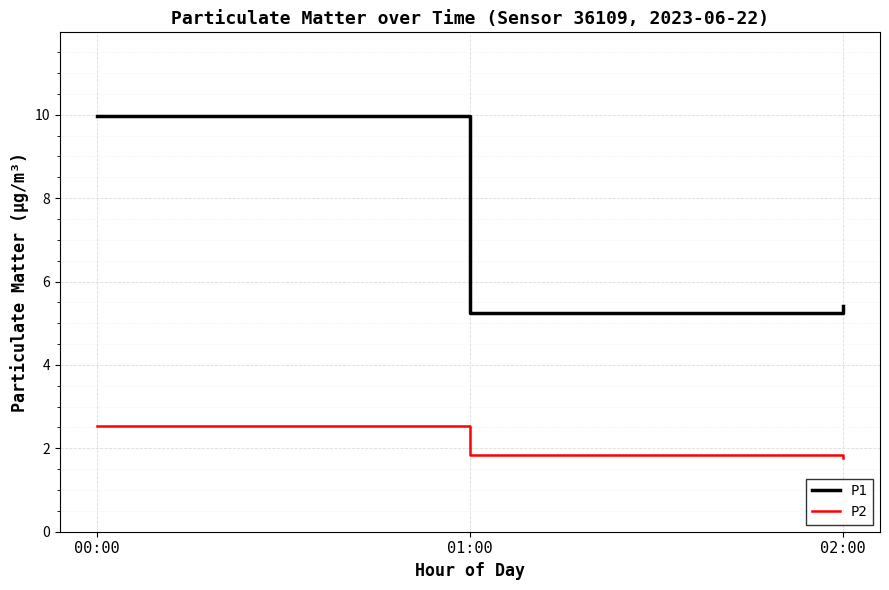

What is the sum of all P2 values?

6.1